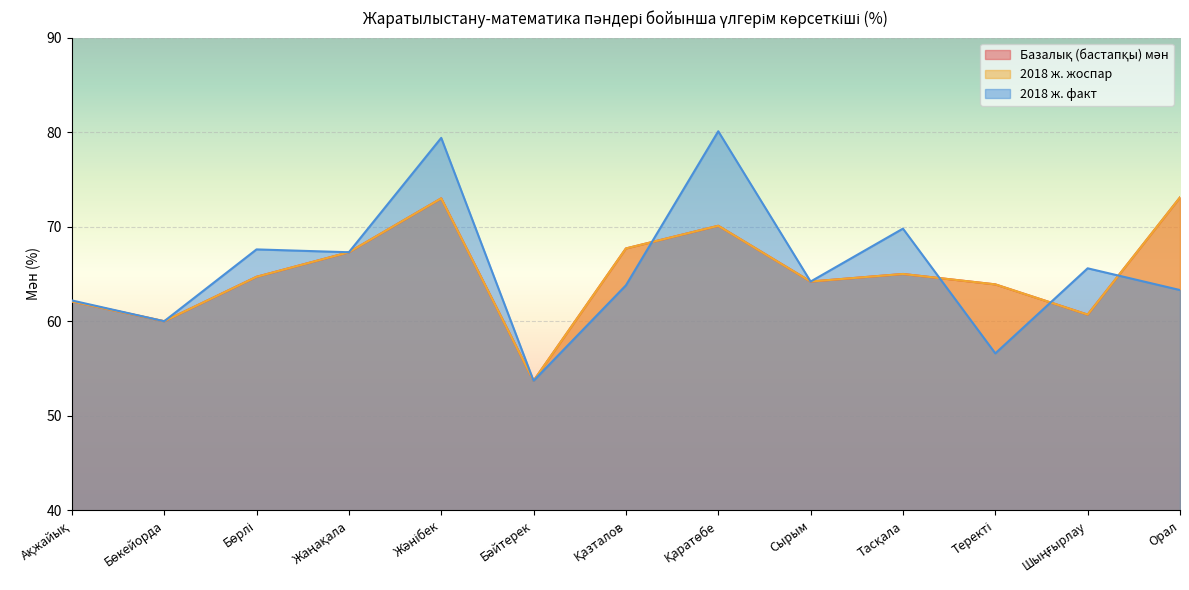

What is the value of the Базалық (бастапқы) мән point at the 13th from the left?

73.1